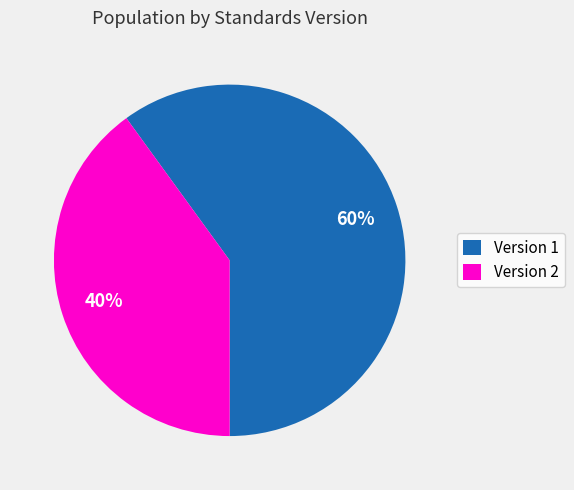

Is Version 1 the majority of the pie?

Yes